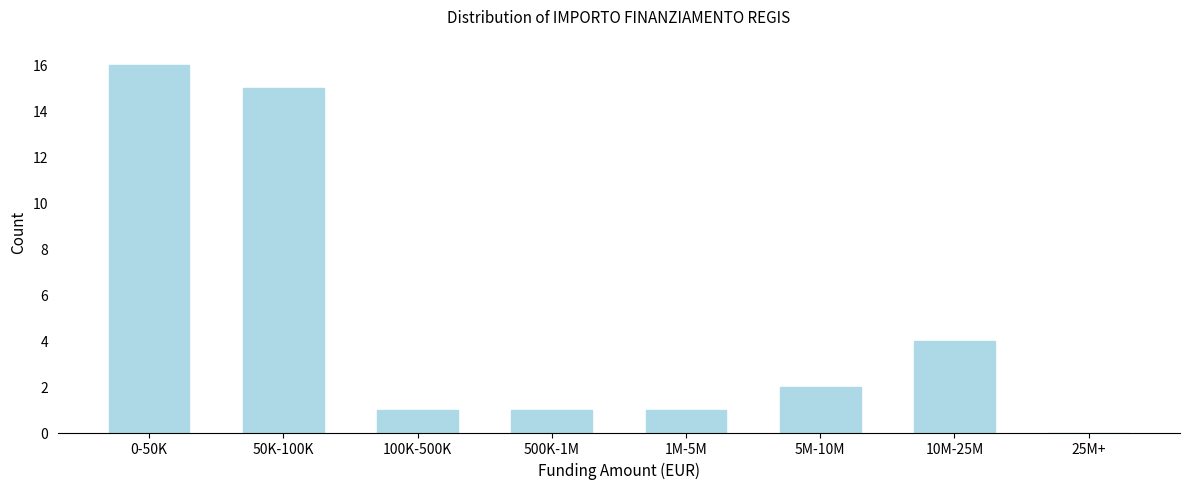

Reading left to right, what are all the values shown in this chart?

0-50K=16	50K-100K=15	100K-500K=1	500K-1M=1	1M-5M=1	5M-10M=2	10M-25M=4	25M+=0